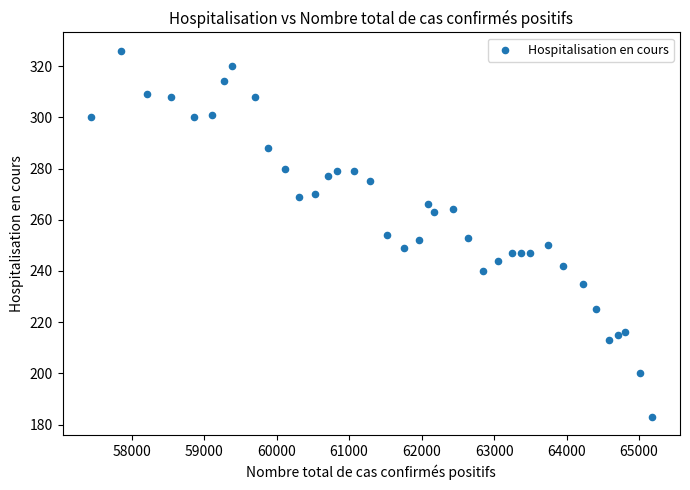

What is the range of Y values (max minus min)?

143